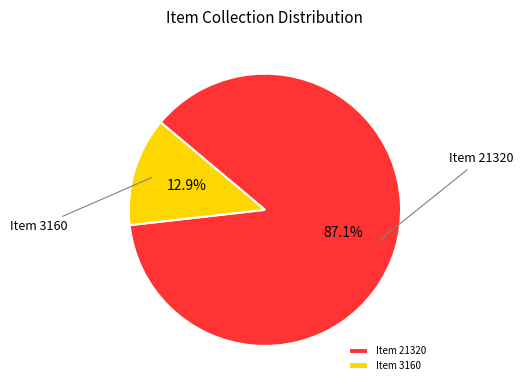

How many segments does this pie chart have?

2